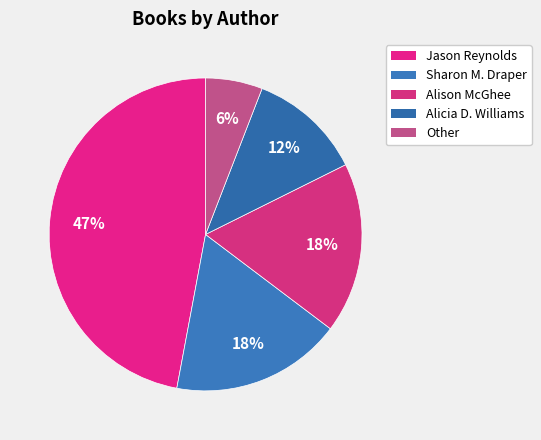

What percentage is the Alicia D. Williams slice, to the nearest percent?

12%